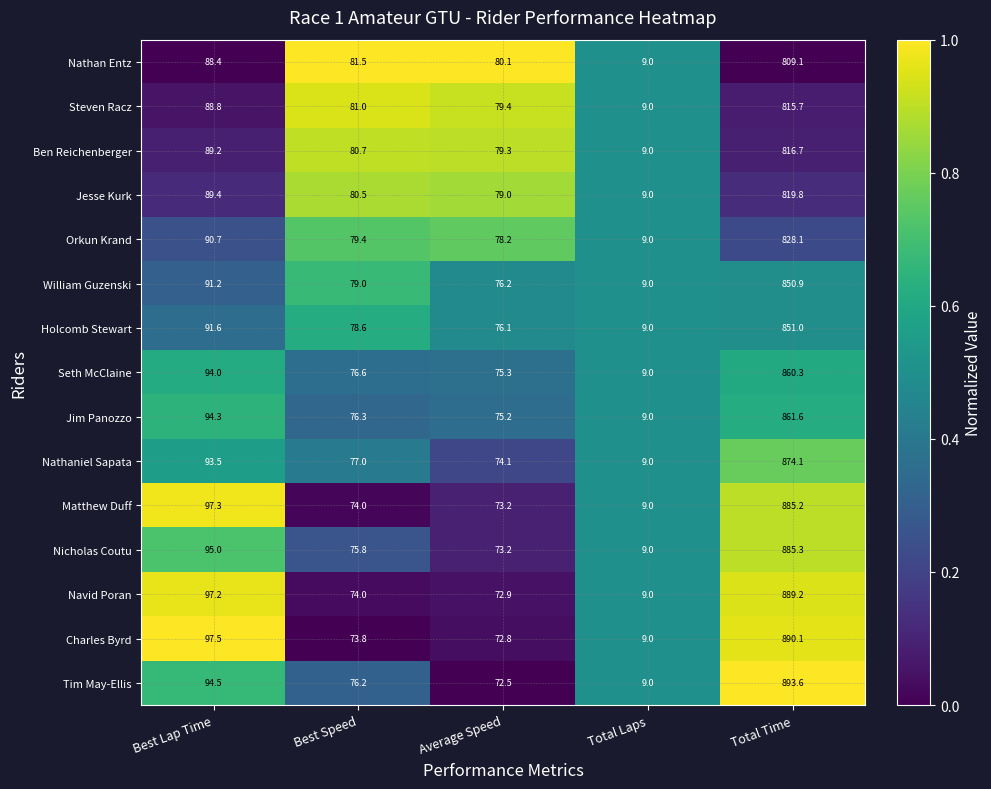

At which category is the sum across all series the highest?

Total Time